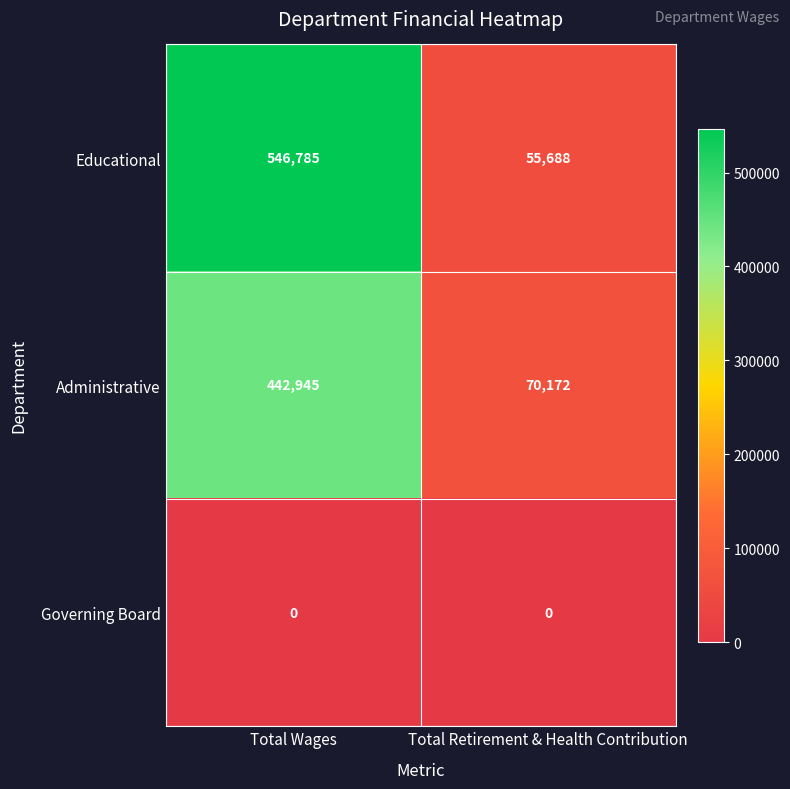

Rank the series by their maximum value, from highest to lowest.

Educational, Administrative, Governing Board